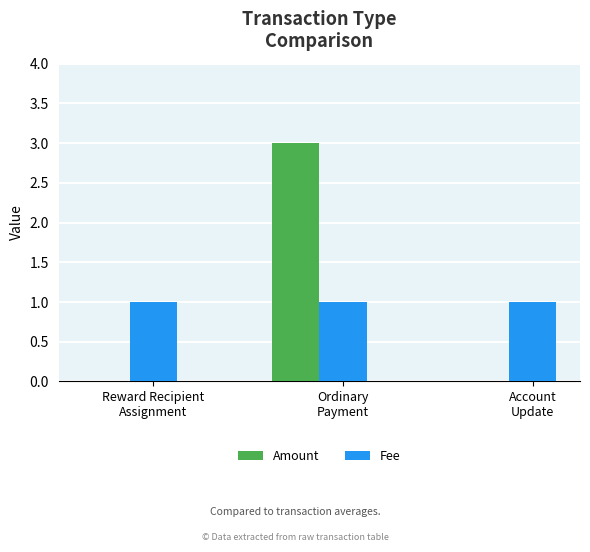

Reading left to right, extract all data points from this chart.

Amount: 0	3	0
Fee: 1	1	1